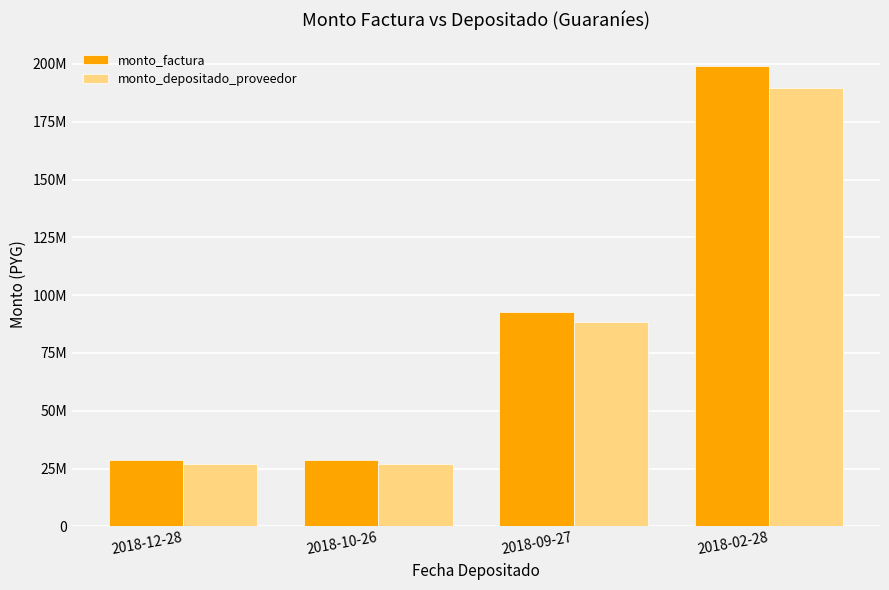

Does the chart contain any negative values?

No